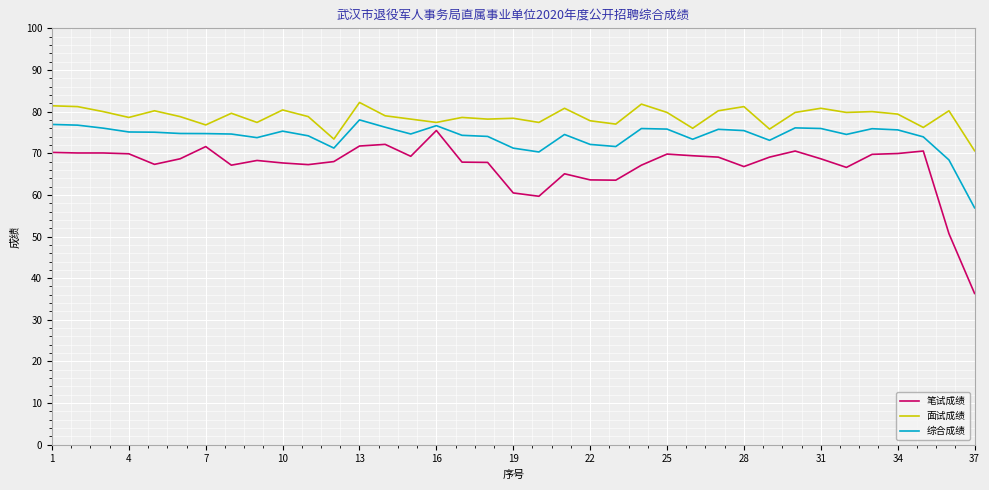

At how many categories does at least one series exceed 52?

37